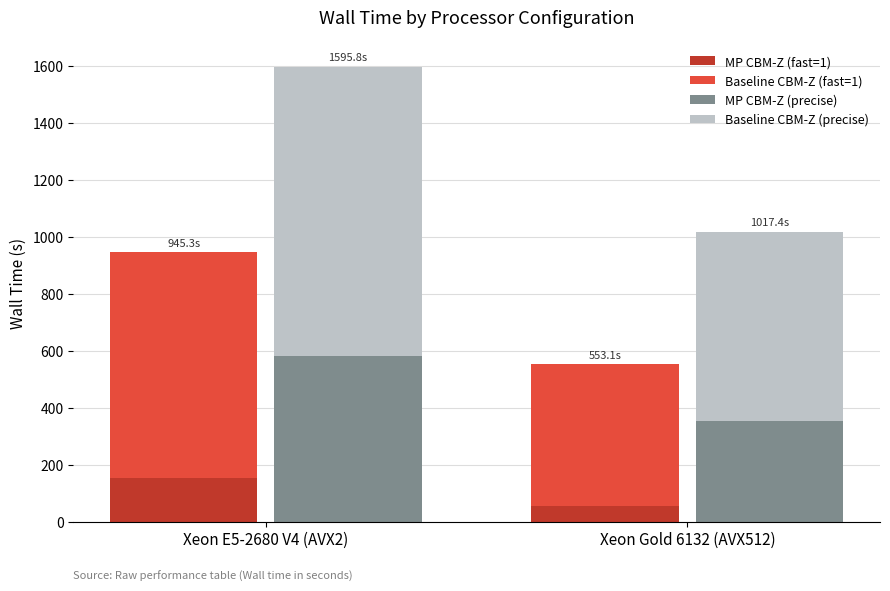

What is the highest value of the Baseline CBM-Z (fast=1) series?

792.0